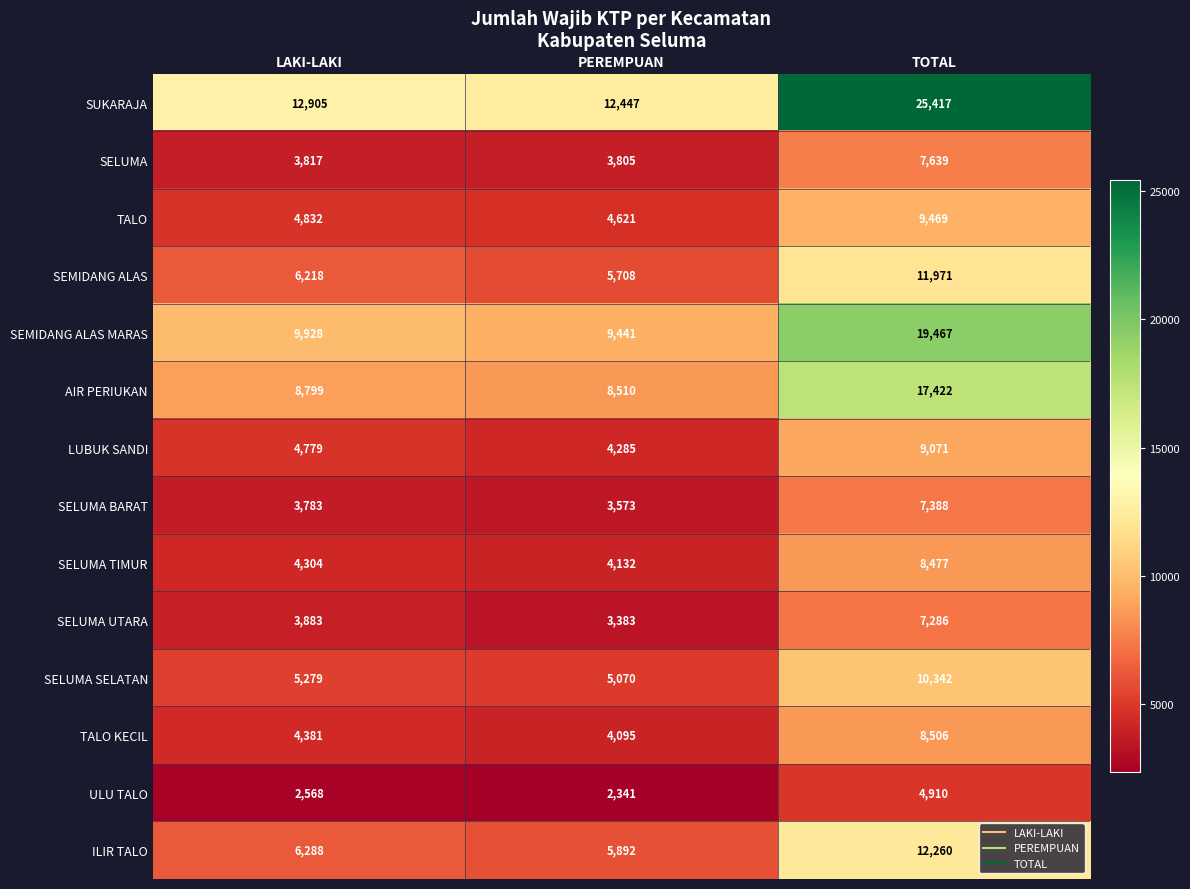

How many values in the ULU TALO series are below 2568?

1